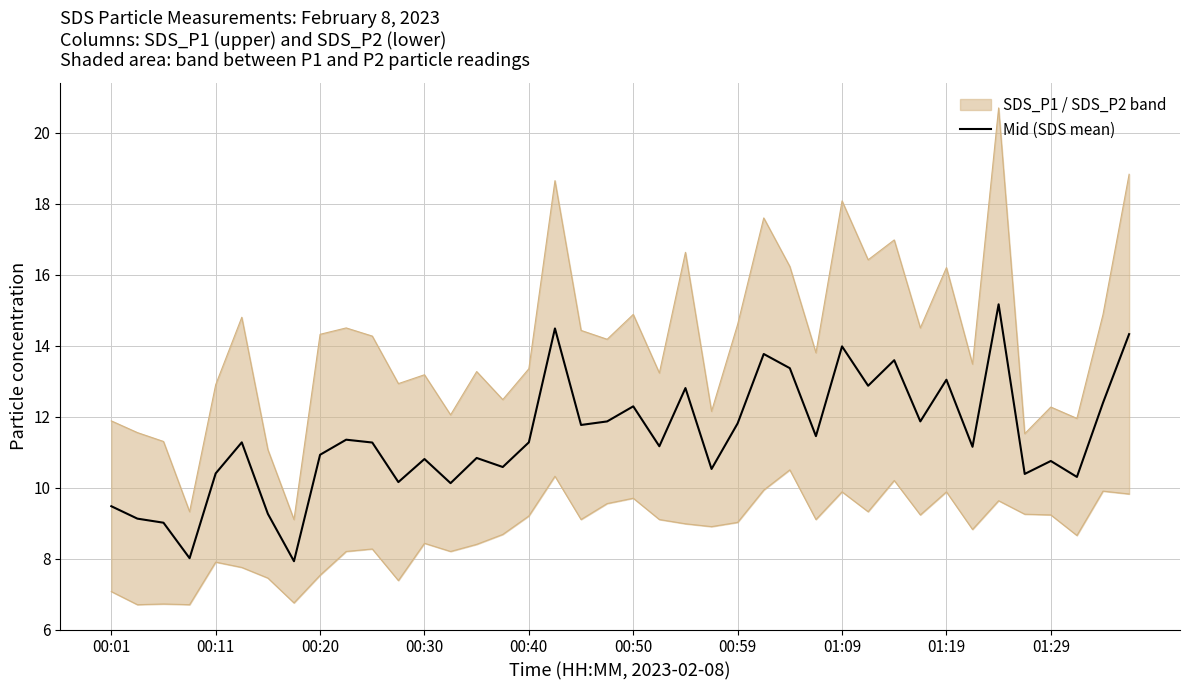

What is the lowest value of the Mid (SDS mean) series?

7.9